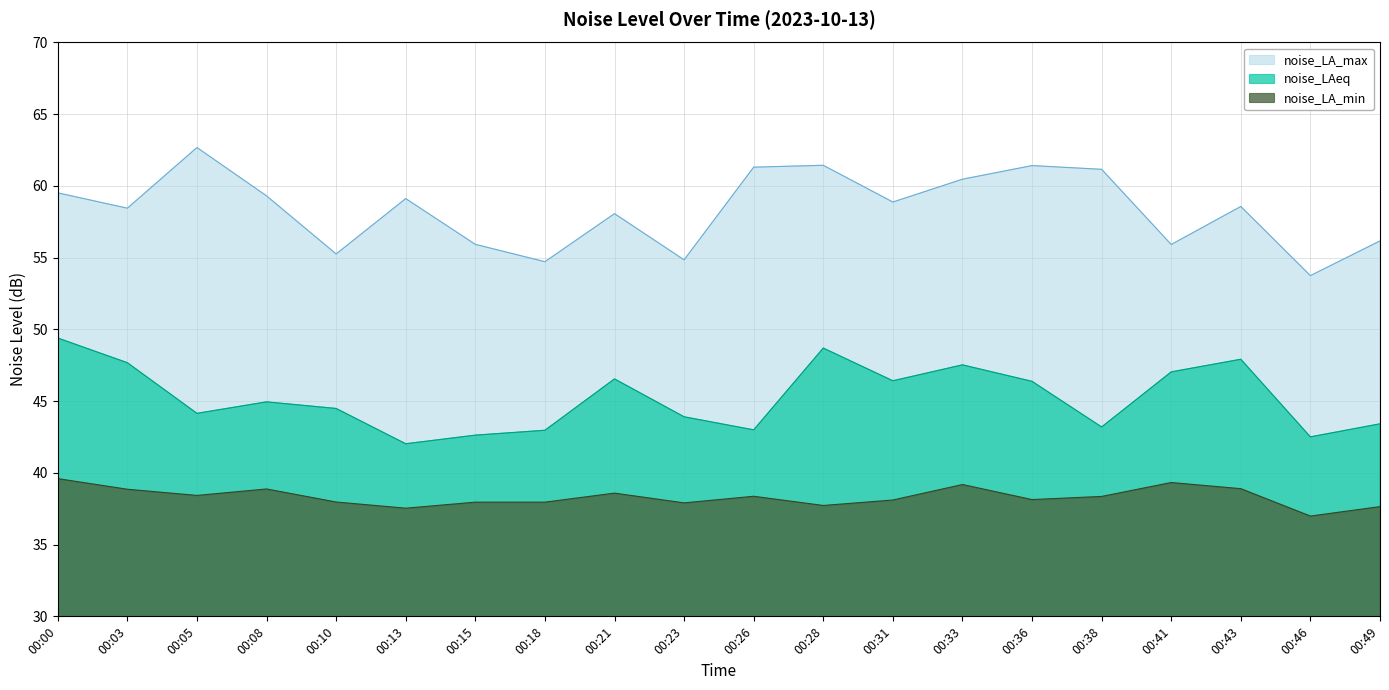

Where is the first local minimum for noise_LAeq?

00:05